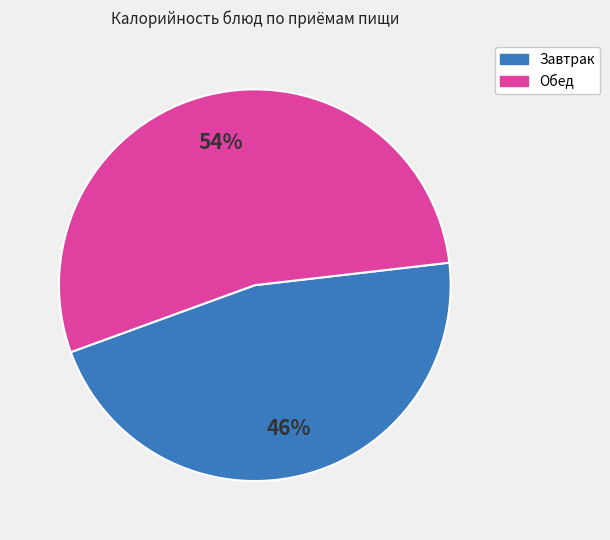

Count the number of slices in the pie.

2